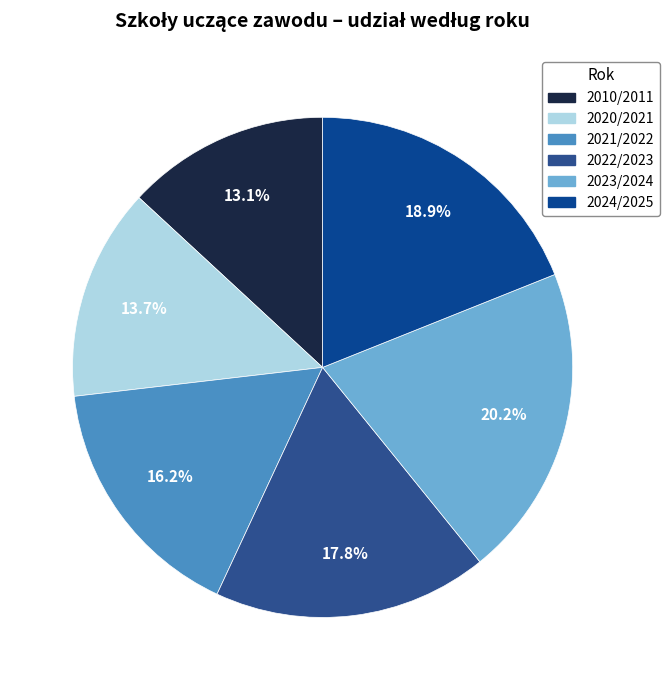

To the nearest percent, what portion does 2021/2022 represent?

16%